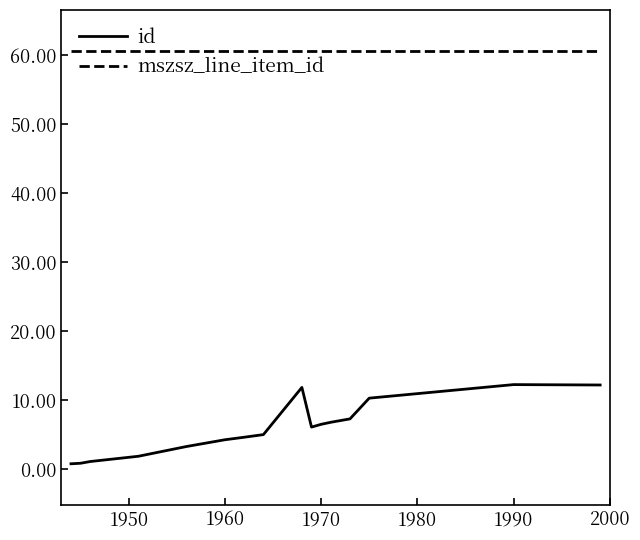

List the series in order of their peak value, highest first.

mszsz_line_item_id, id